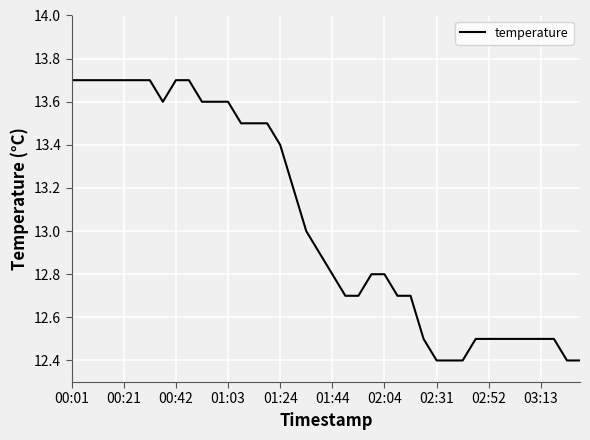

What is the smallest value displayed?

12.4